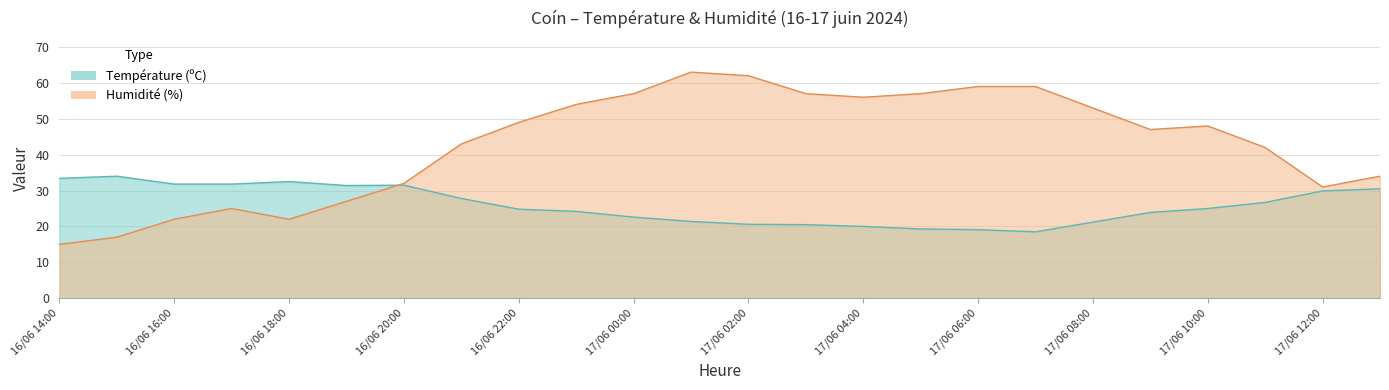

What is the spread (max minus min) of values at 16/06 14:00?

18.4